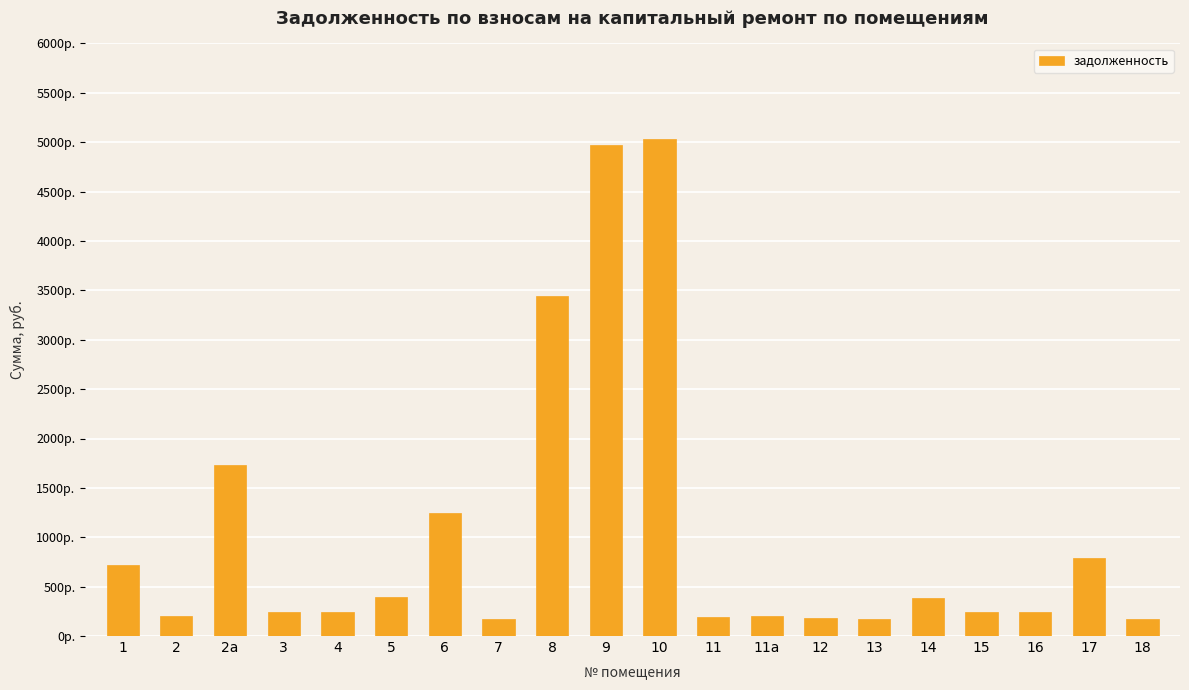

What is the label of the 19th bar from the left?

17